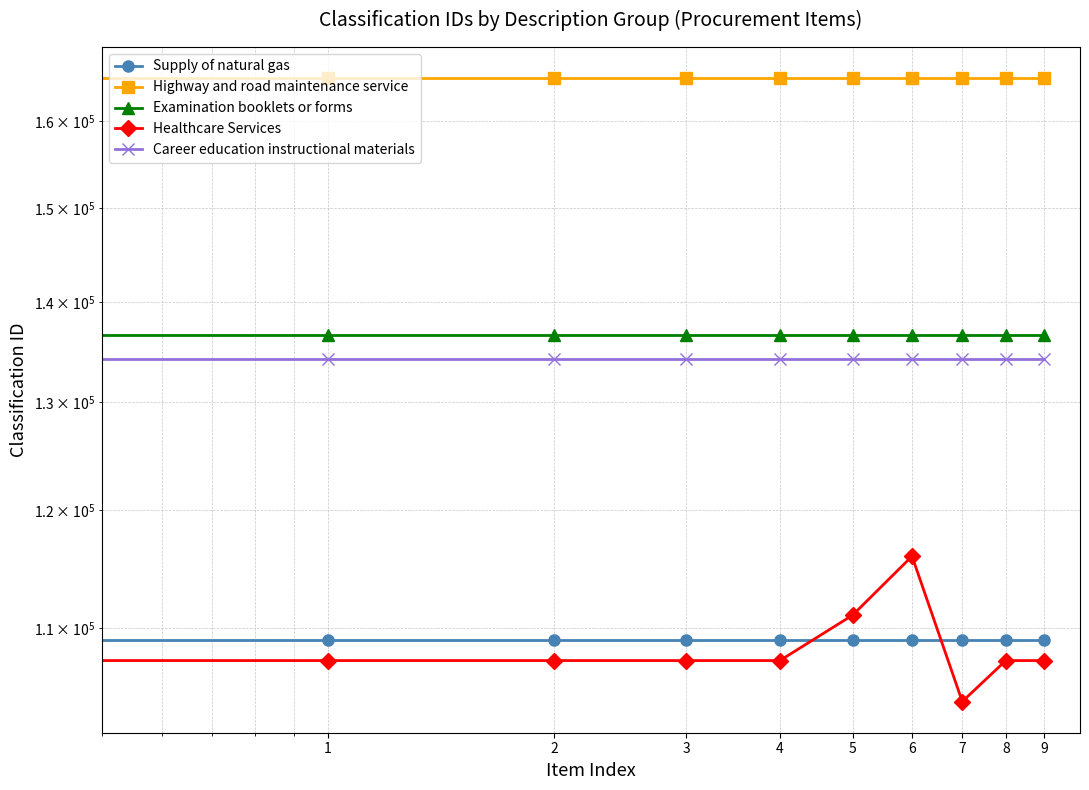

Count the number of categories in the chart.

10